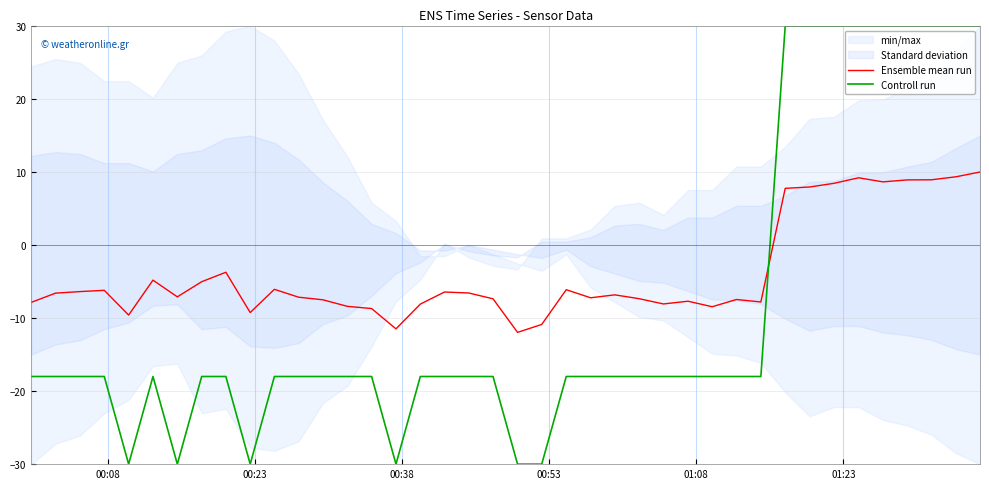

Rank the series by their maximum value, from lowest to highest.

Ensemble mean run, Controll run